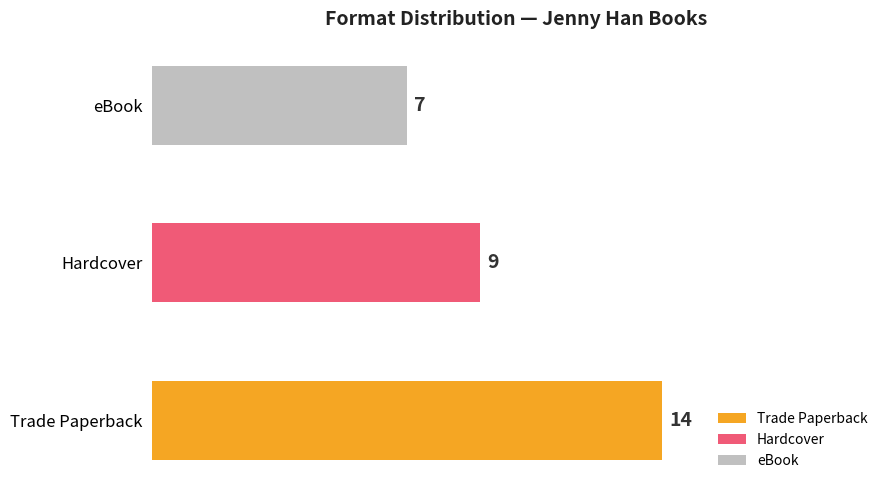

Are the bars horizontal?

Yes